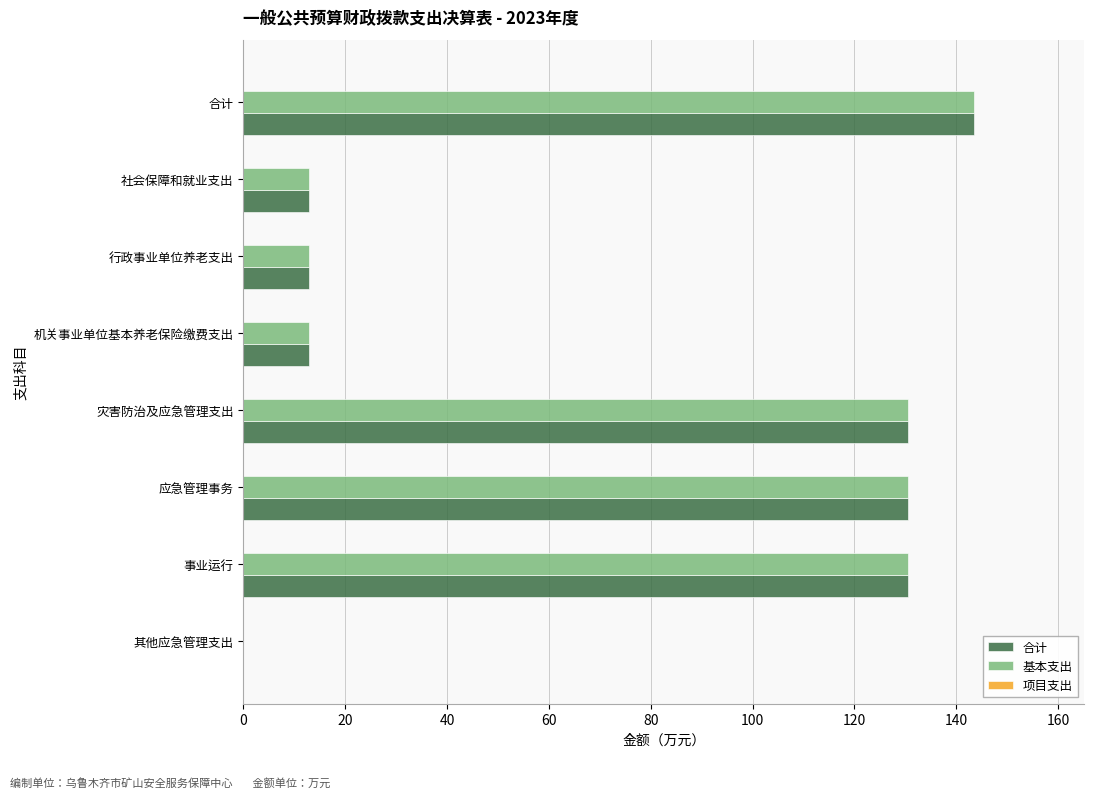

The 合计 series shows 130.6 at 灾害防治及应急管理支出. True or false?

True